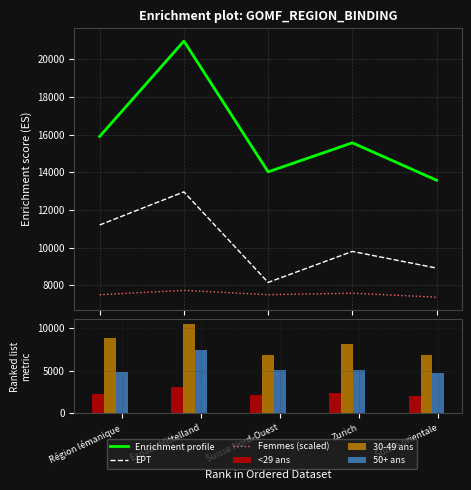

Reading right to left, extract all data points from this chart.

Enrichment profile: 13577.0	15564.0	14023.0	20963.0	15900.0
EPT: 8916.0	9800.0	8154.0	12959.0	11204.0
Femmes (scaled): 7372.0	7581.0	7504.0	7733.0	7505.0
<29 ans: 2026.0	2432.0	2124.0	3057.0	2200.0
30-49 ans: 6880.0	8071.0	6806.0	10479.0	8858.0
50+ ans: 4671.0	5061.0	5093.0	7427.0	4842.0